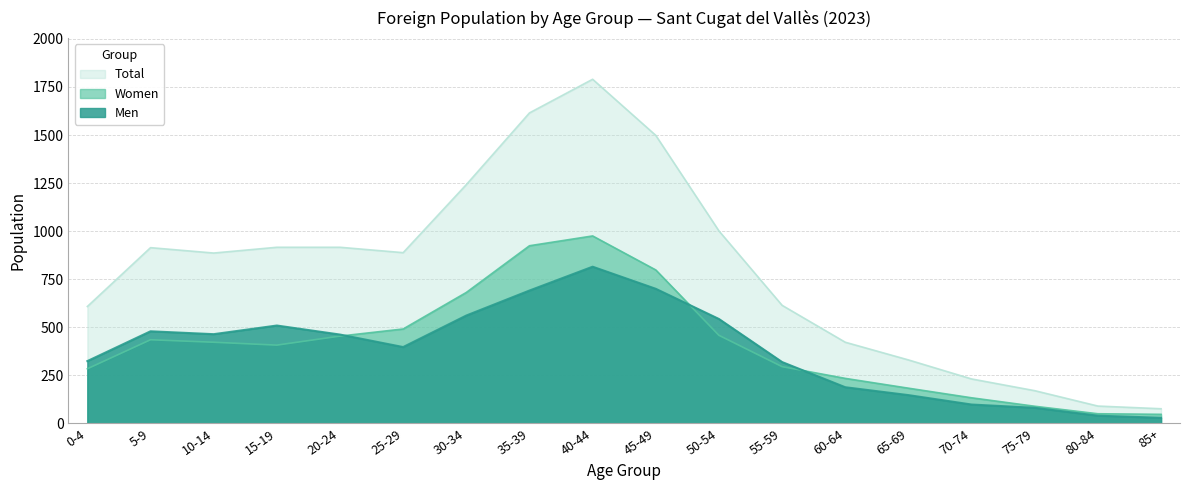

Is it true that Women equals 106 at 60-64?

False